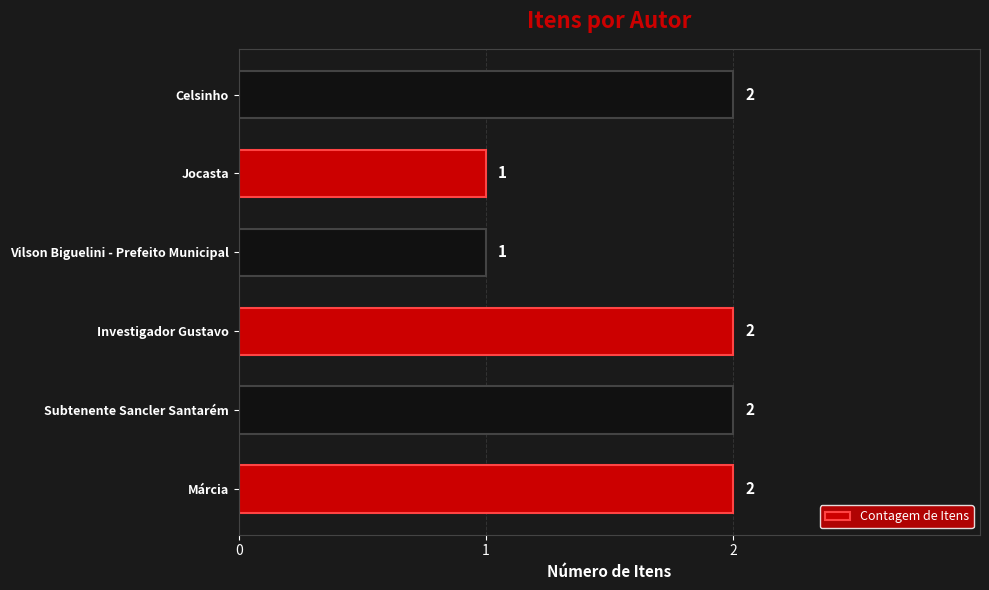

Count the values in the range 1 to 2.

6